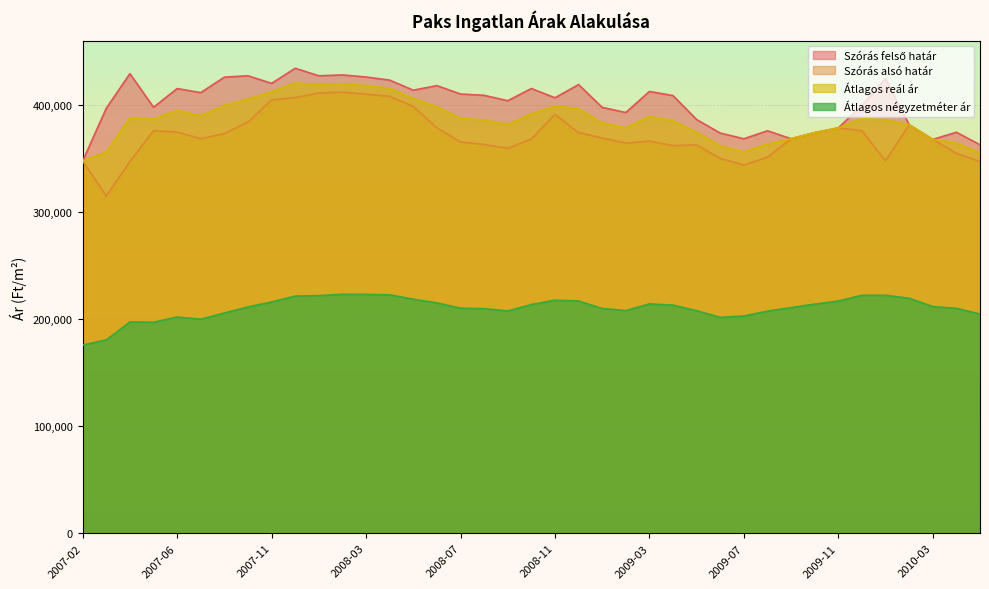

How many values in the Átlagos reál ár series are below 386741?

19